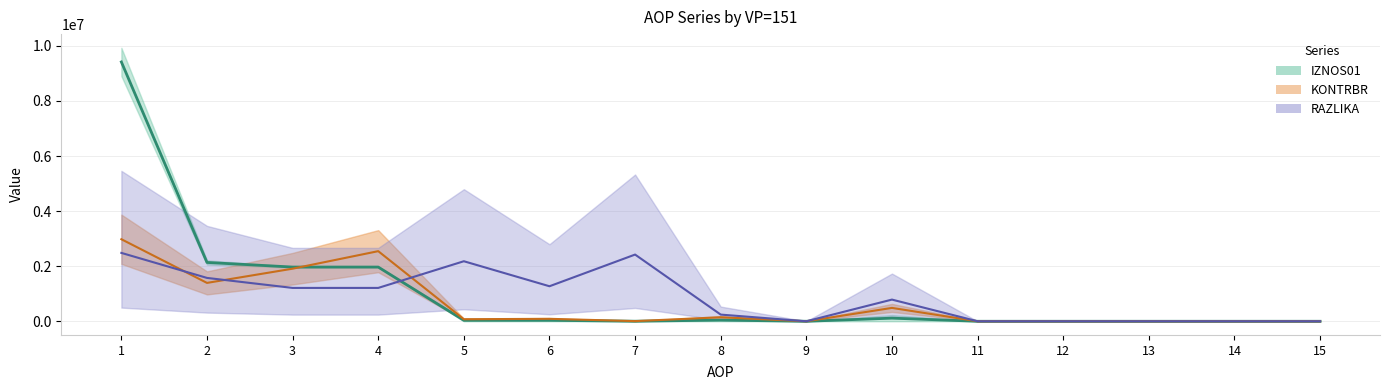

How many interior local valleys (lower than both neighbors) does the data have?

3